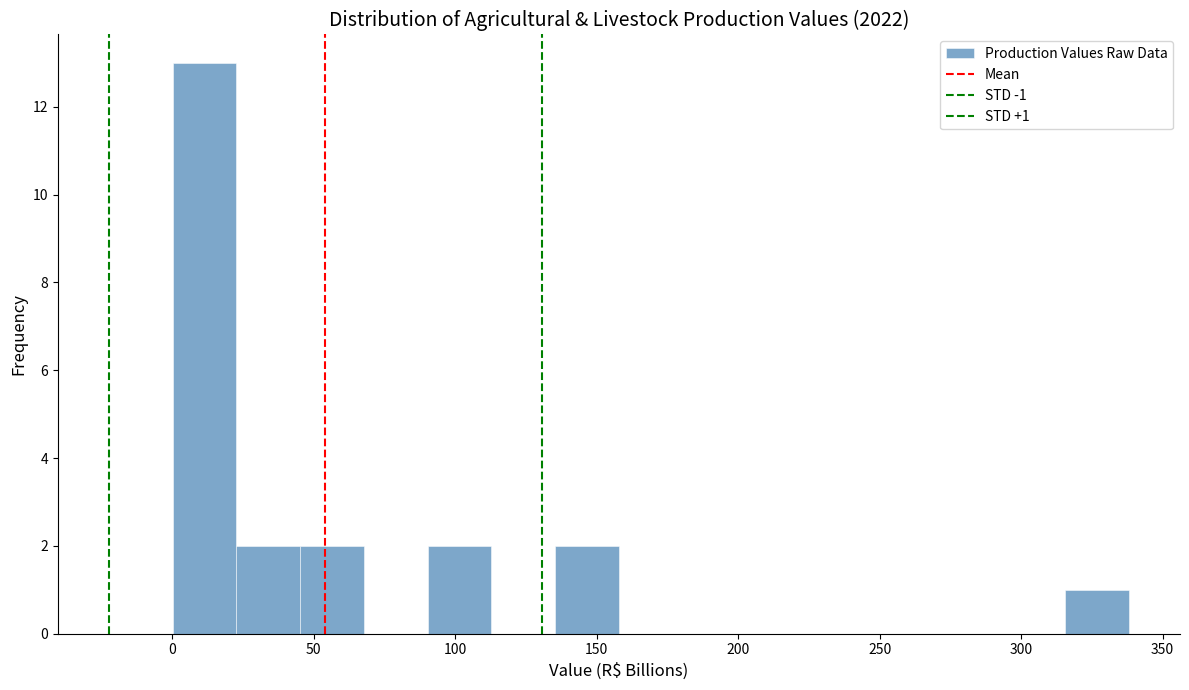

Which range on the x-axis has the tallest bar?

0 to 25